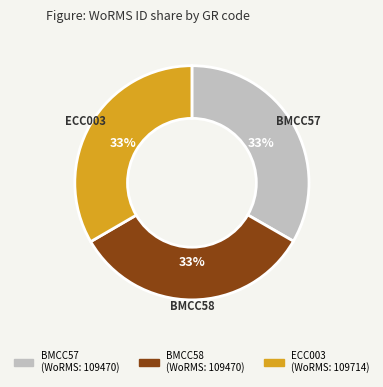

How many segments does this pie chart have?

3